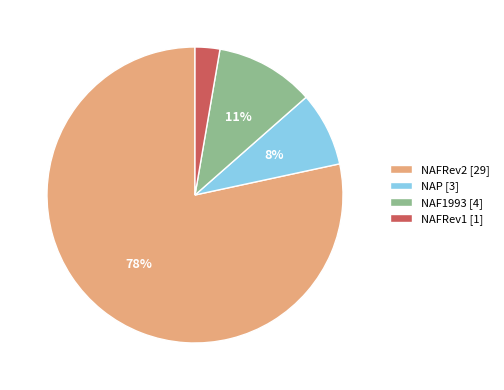

How many slices are in this pie chart?

4